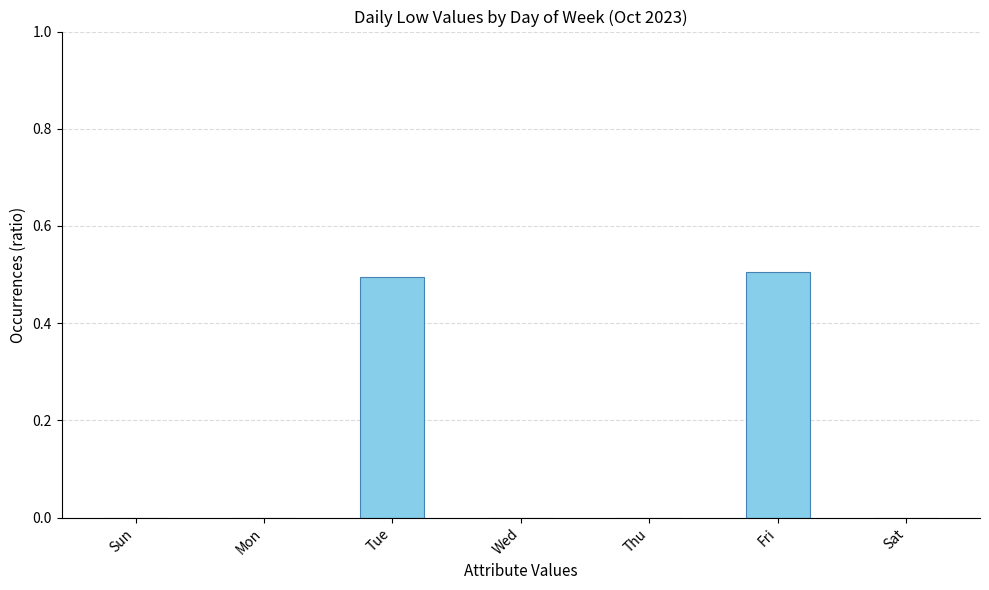

What is the greatest value displayed?

0.5